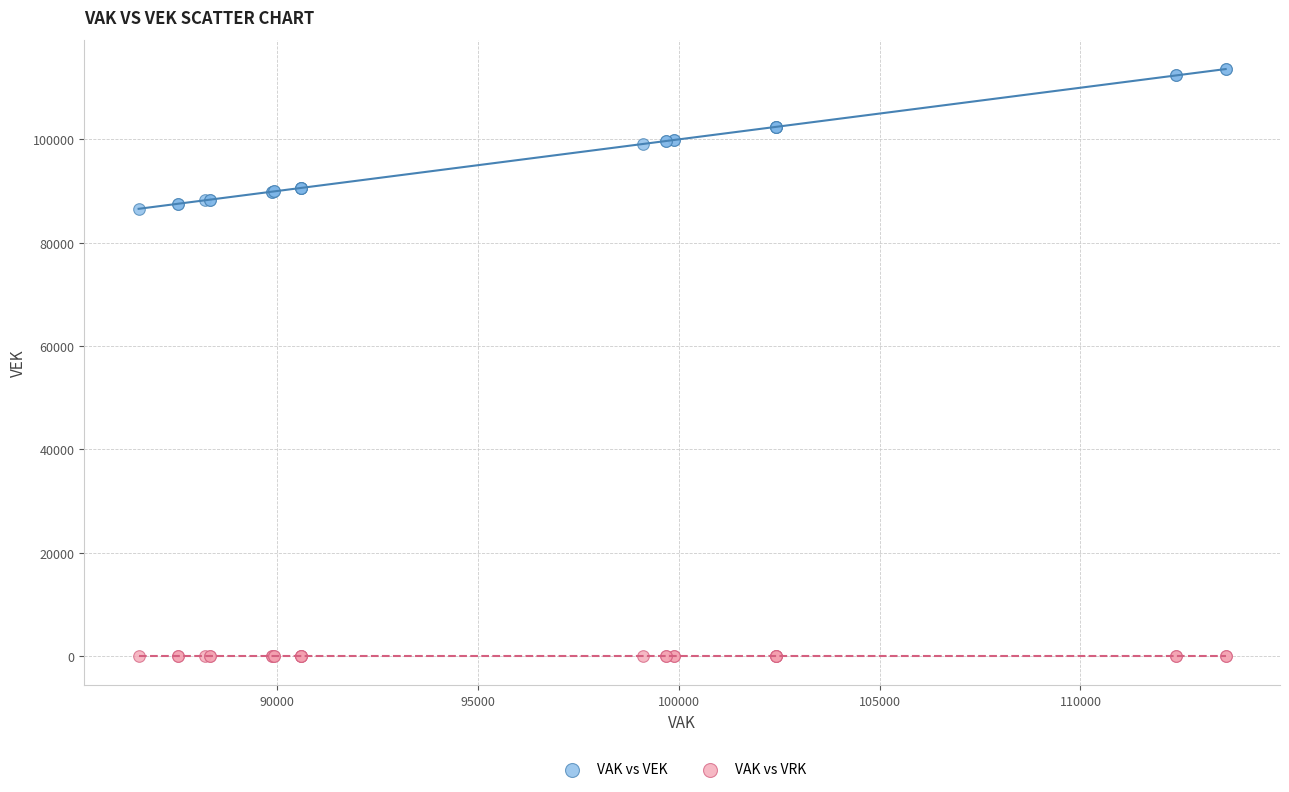

Which series contains the highest Y value?

VAK vs VEK